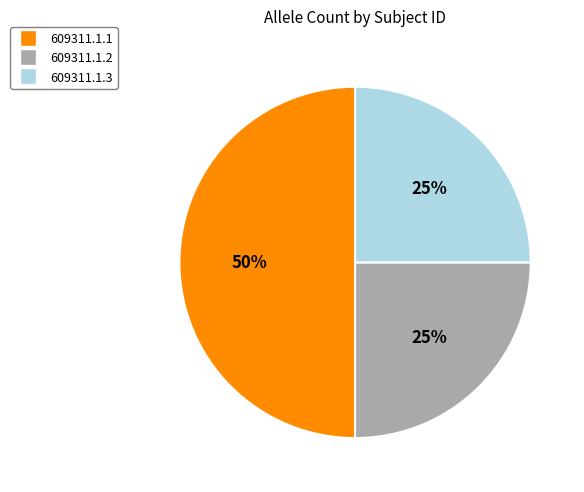

How many slices are in this pie chart?

3